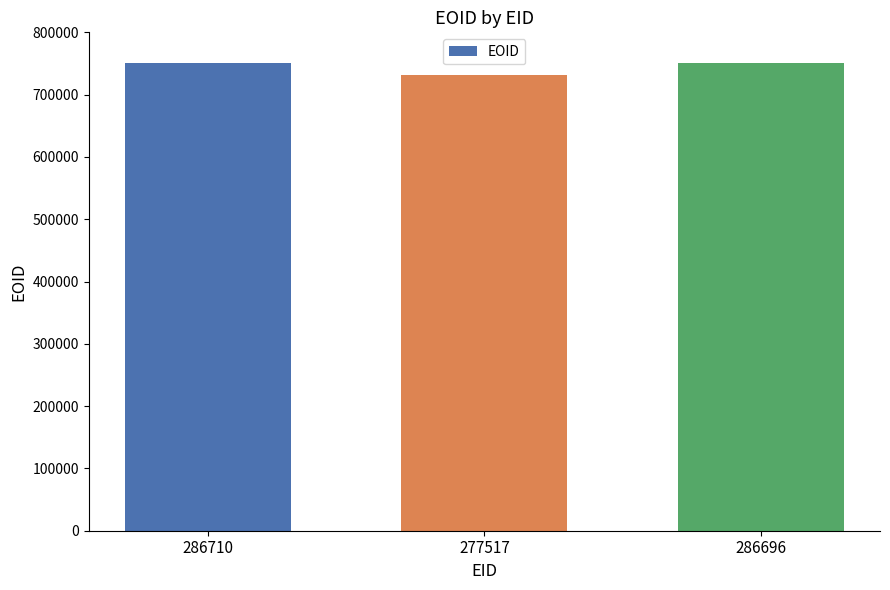

What is the label of the 3rd bar from the left?

286696